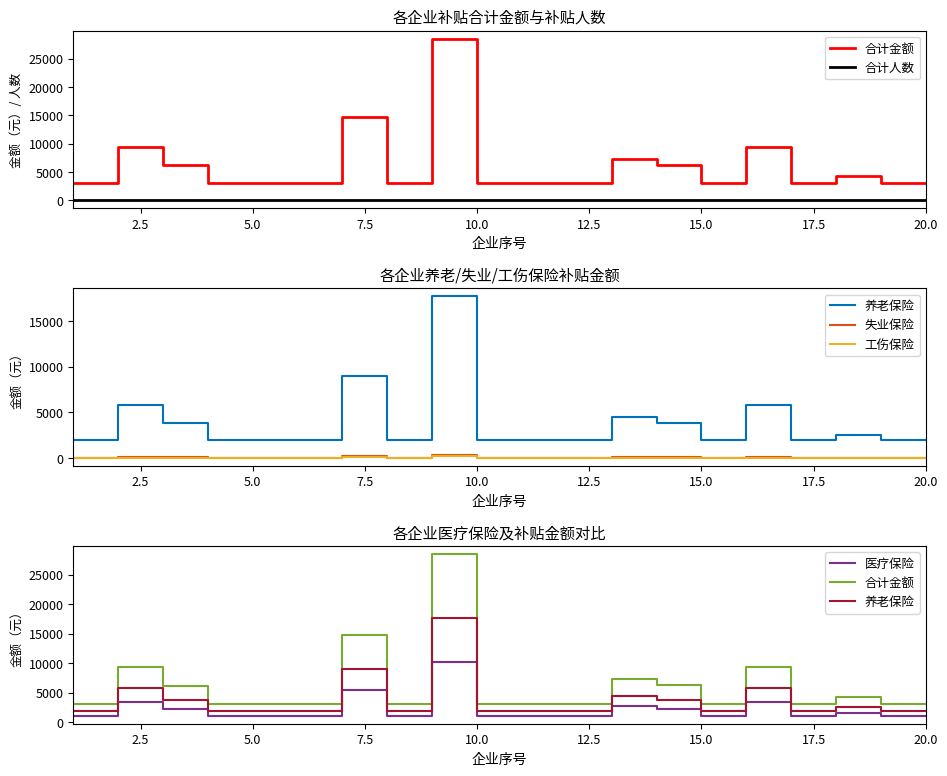

The value of 工伤保险 at 5.0 is 77.1. True or false?

False